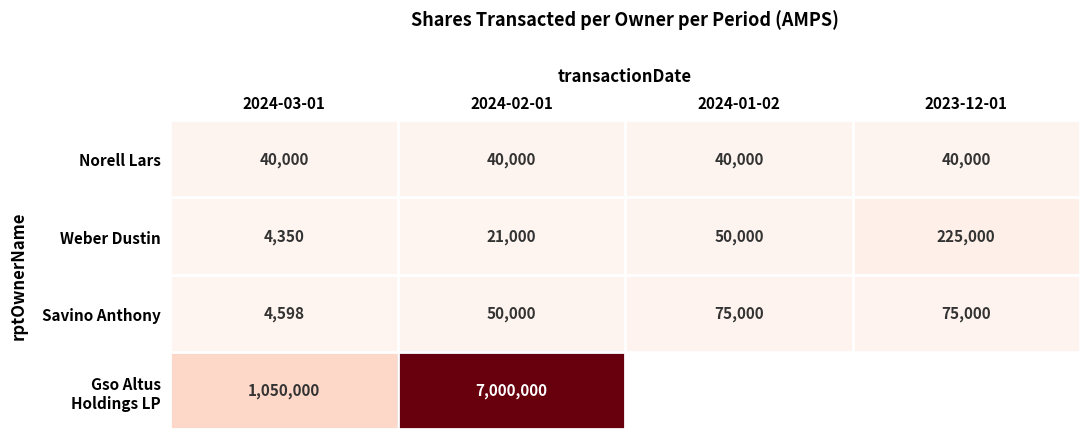

List the labels in order of Weber Dustin value, largest first.

2023-12-01, 2024-01-02, 2024-02-01, 2024-03-01